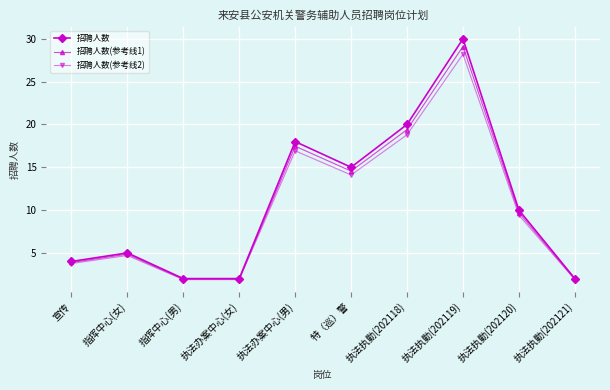

Between 执法办案中心(男) and 执法执勤(202119), which series saw the biggest shift?

招聘人数